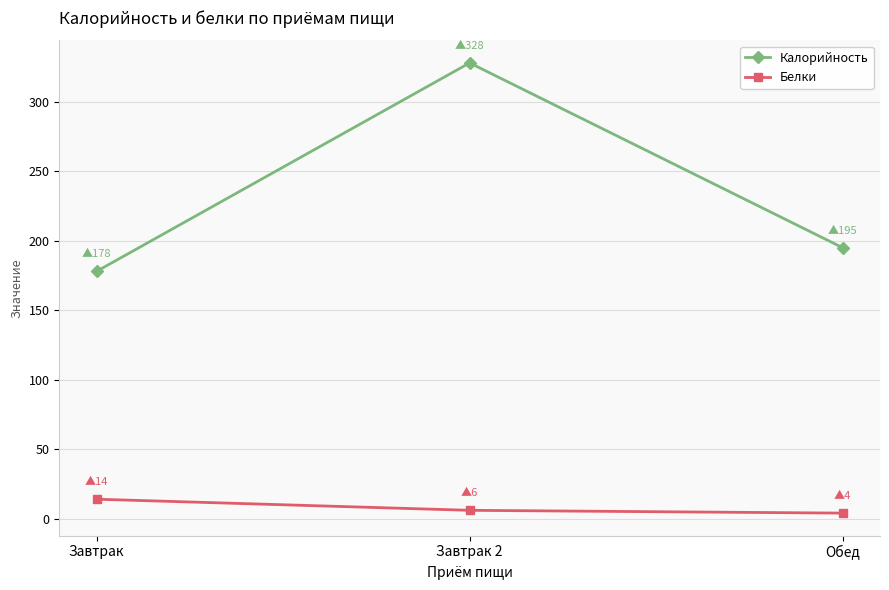

What is the difference between the highest and lowest values at Завтрак?

164